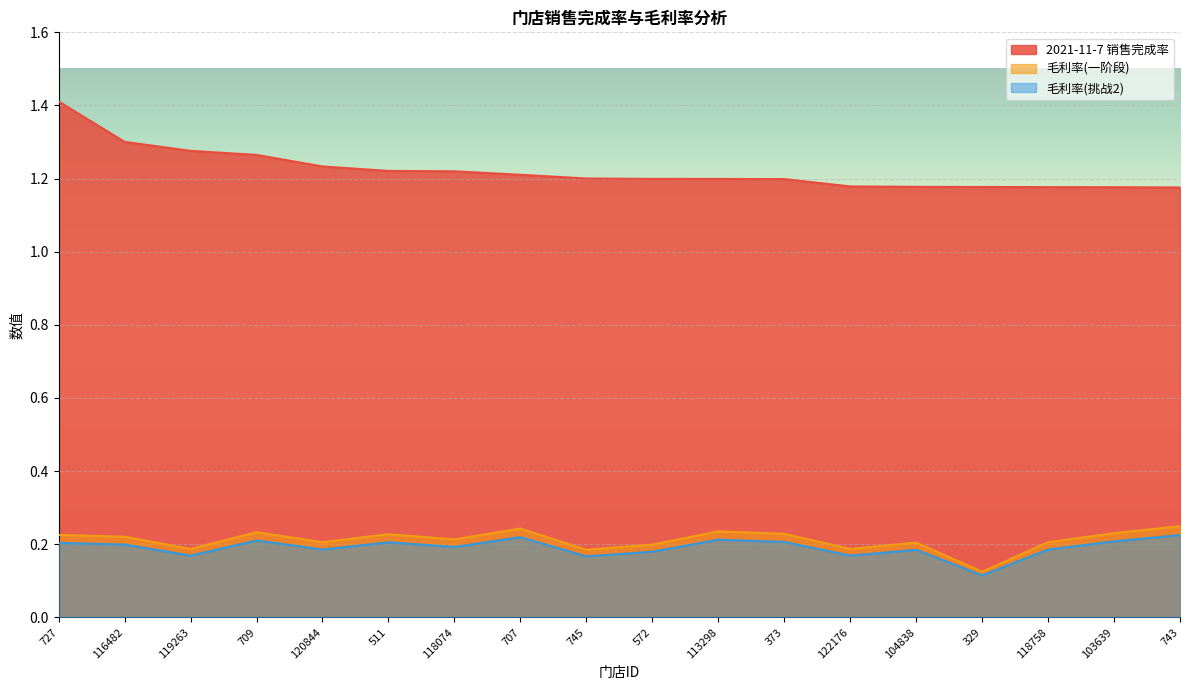

What is the approximate value of 2021-11-7 销售完成率 at 511?

1.2